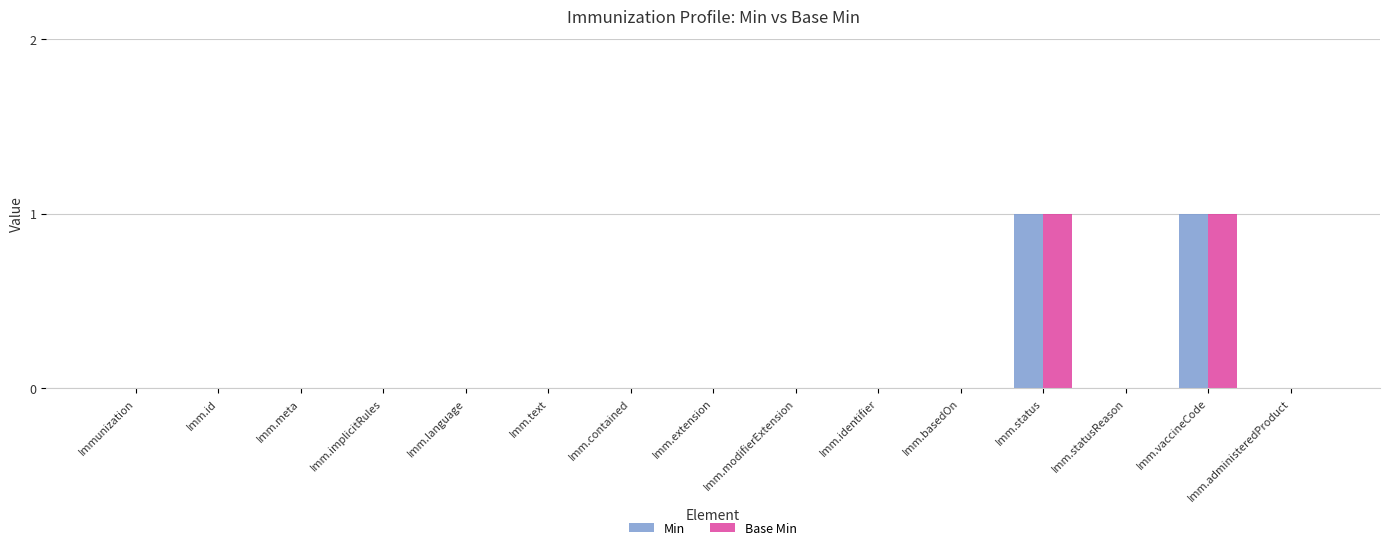

The value of Base Min at Imm.extension is 0. True or false?

True